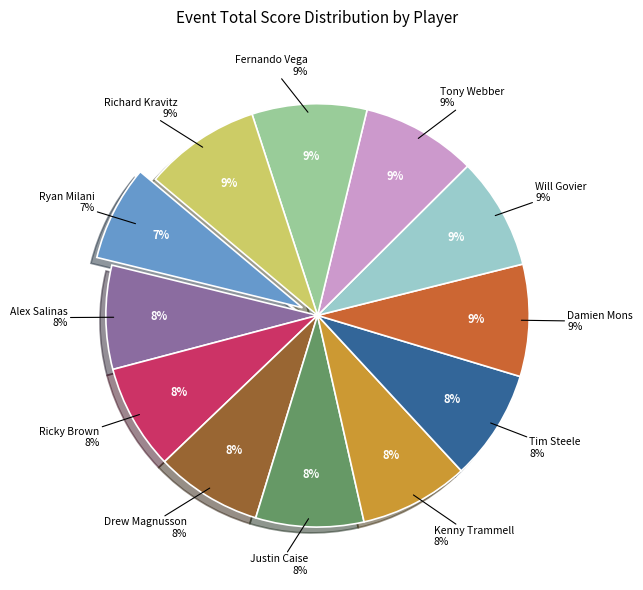

To the nearest percent, what portion does Tony Webber represent?

9%